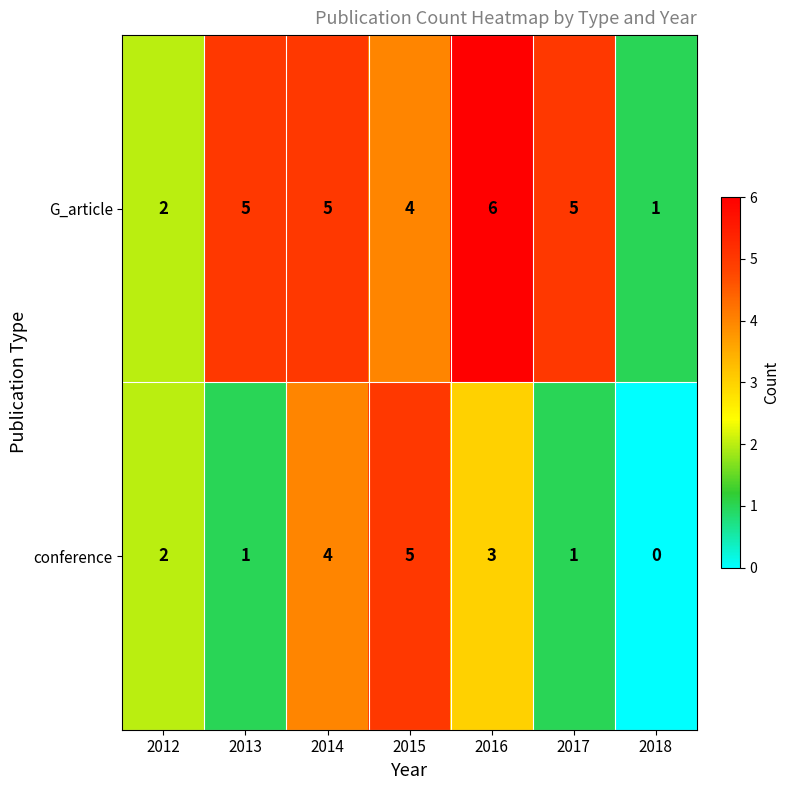

How many positive values does the conference series have?

6